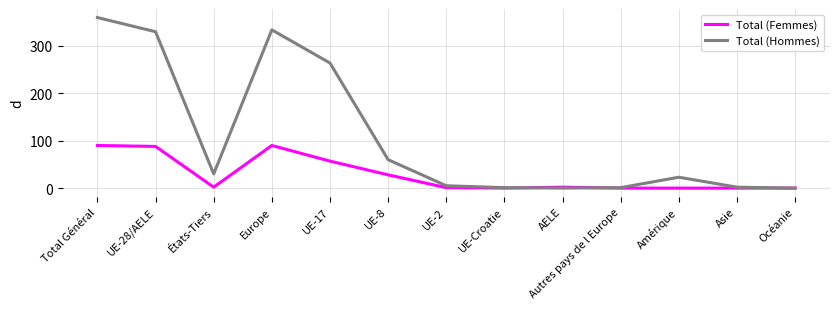

Between UE-17 and AELE, which series saw the biggest shift?

Total (Hommes)